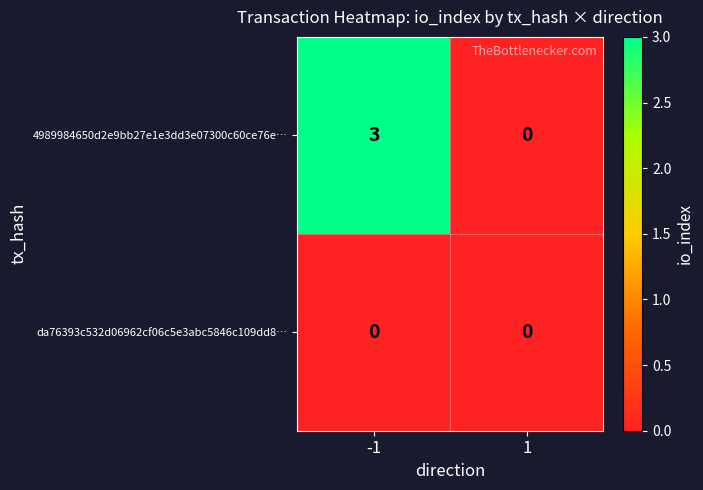

Count the number of data series in this chart.

2